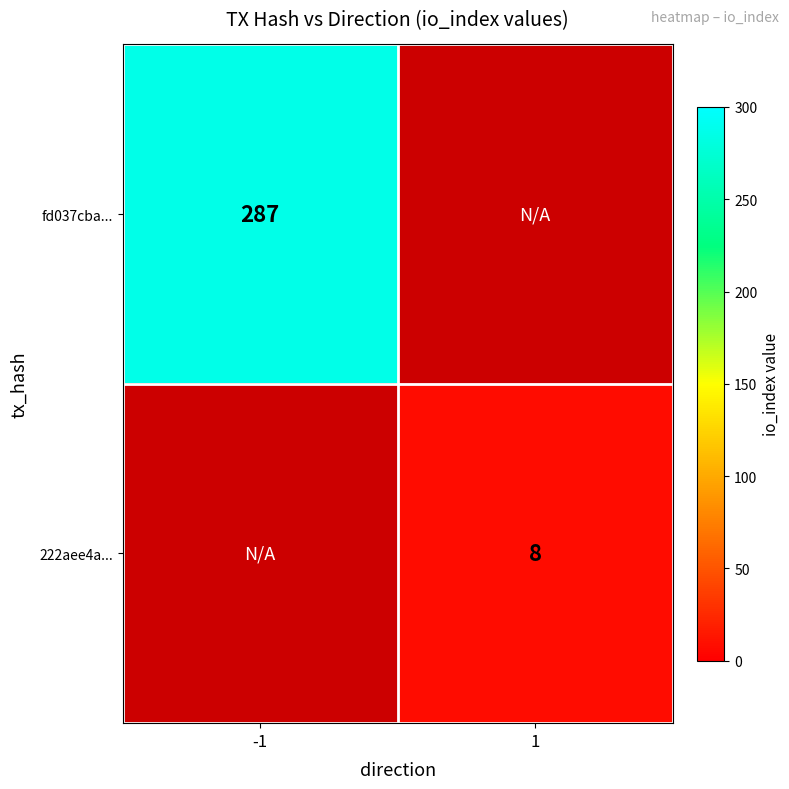

The 222aee4a... series shows 8 at 1. True or false?

True